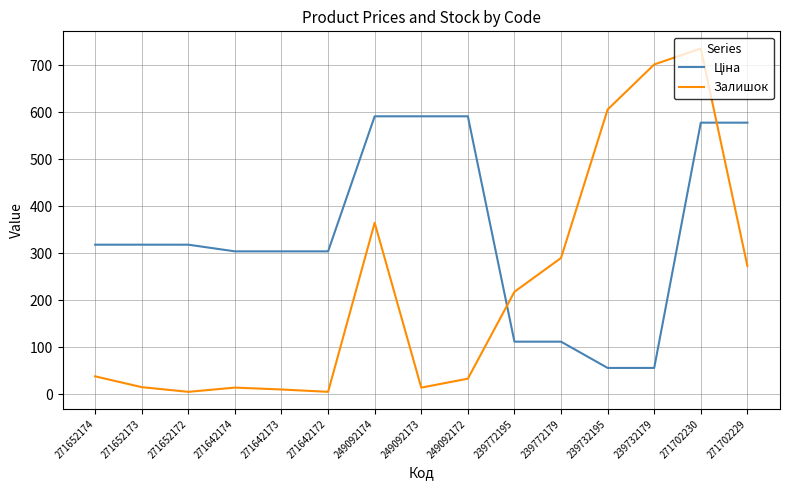

At which category is the sum across all series the highest?

271702230